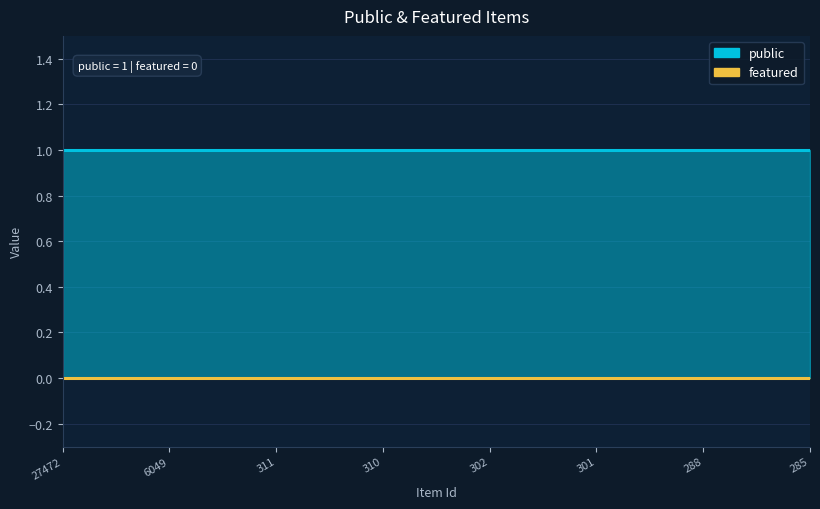

List the labels in order of featured value, largest first.

27472, 6049, 311, 310, 302, 301, 288, 285